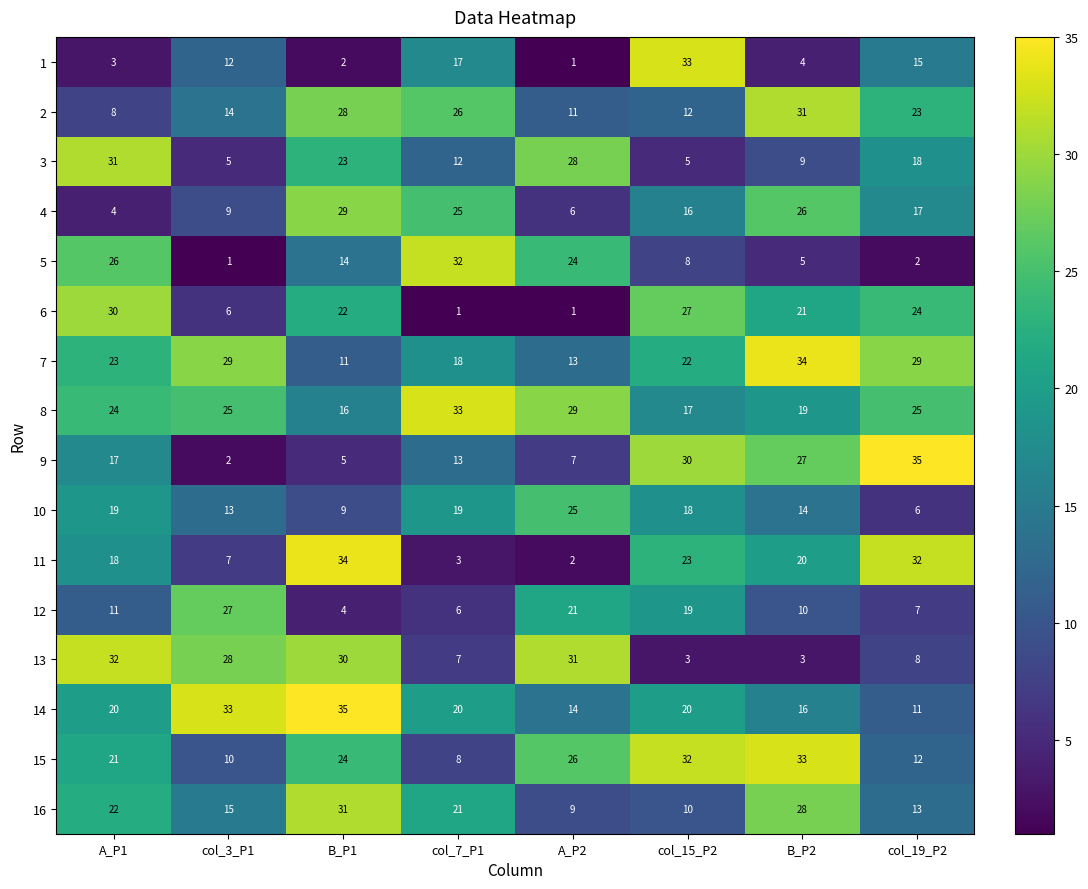

What is the difference between the maximum and minimum values in the 11 series?

32